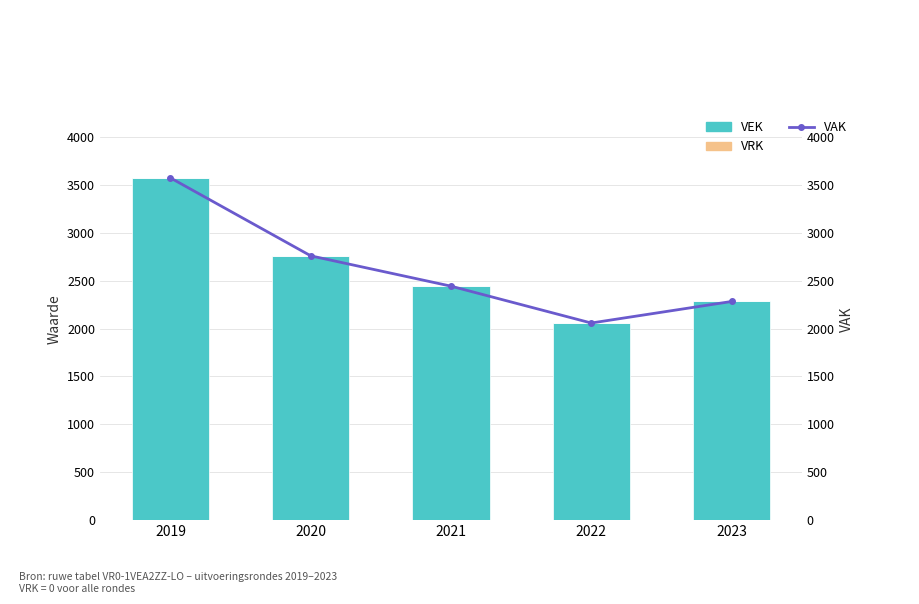

At how many categories does at least one series exceed 876?

5